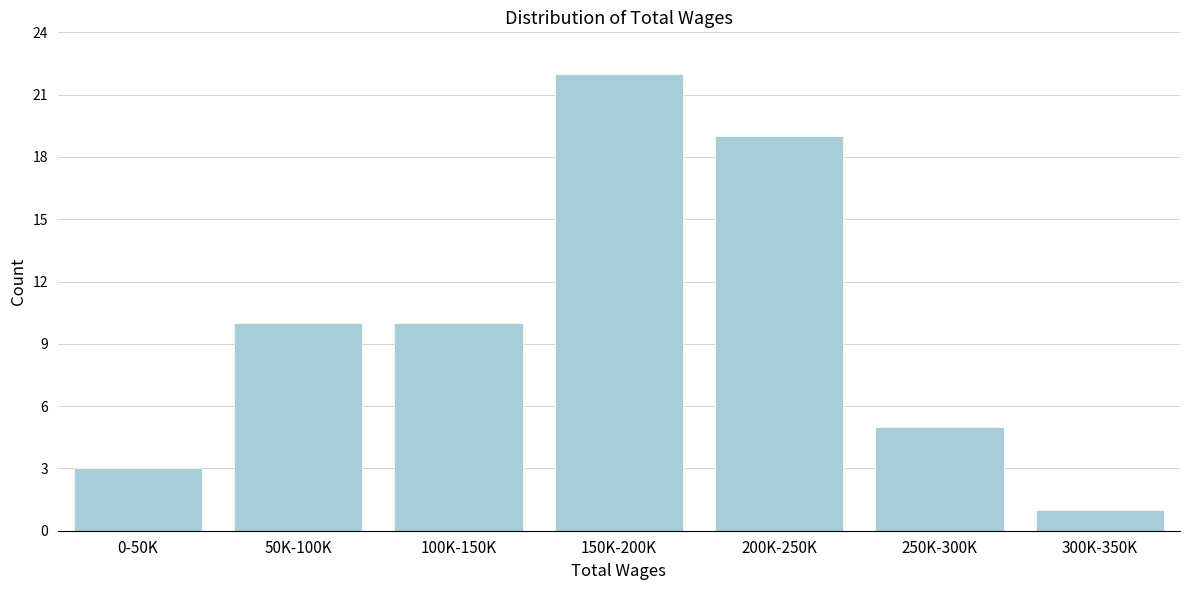

Reading left to right, extract all data points from this chart.

3	10	10	22	19	5	1